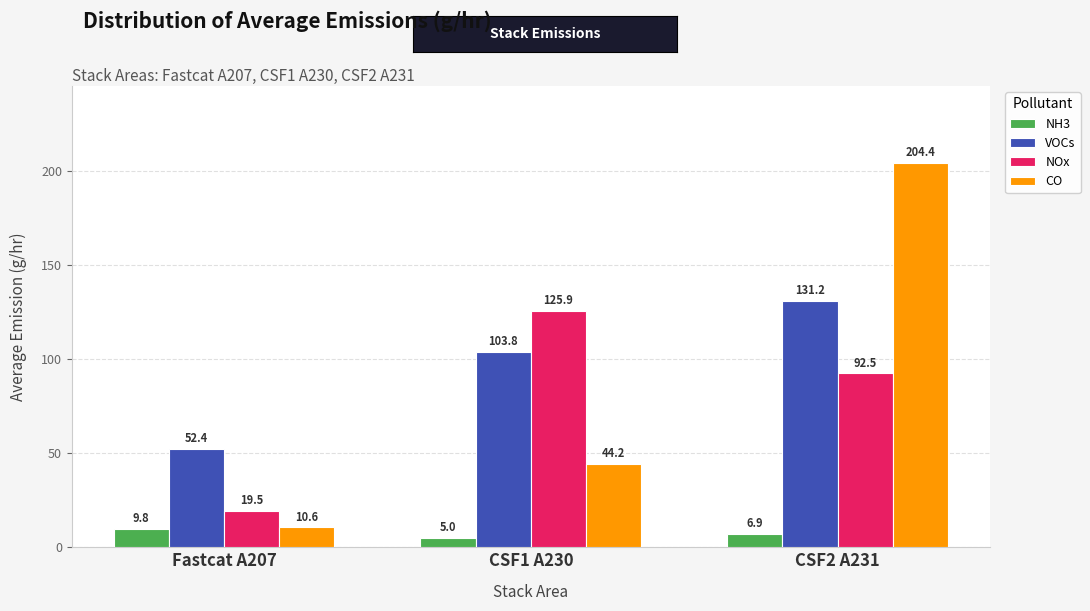

The value of NOx at CSF1 A230 is 125.9. True or false?

True